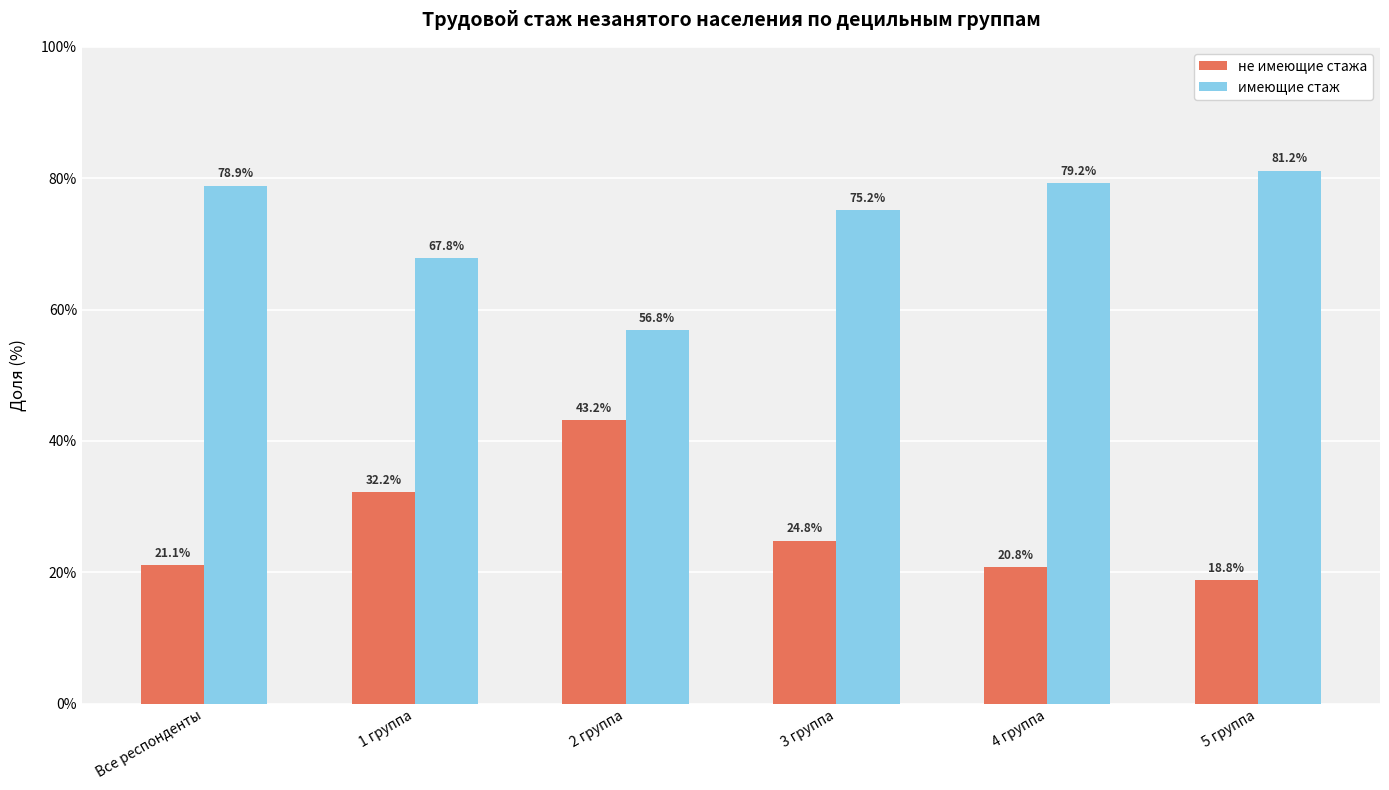

What is the label of the 1st bar from the right?

5 группа